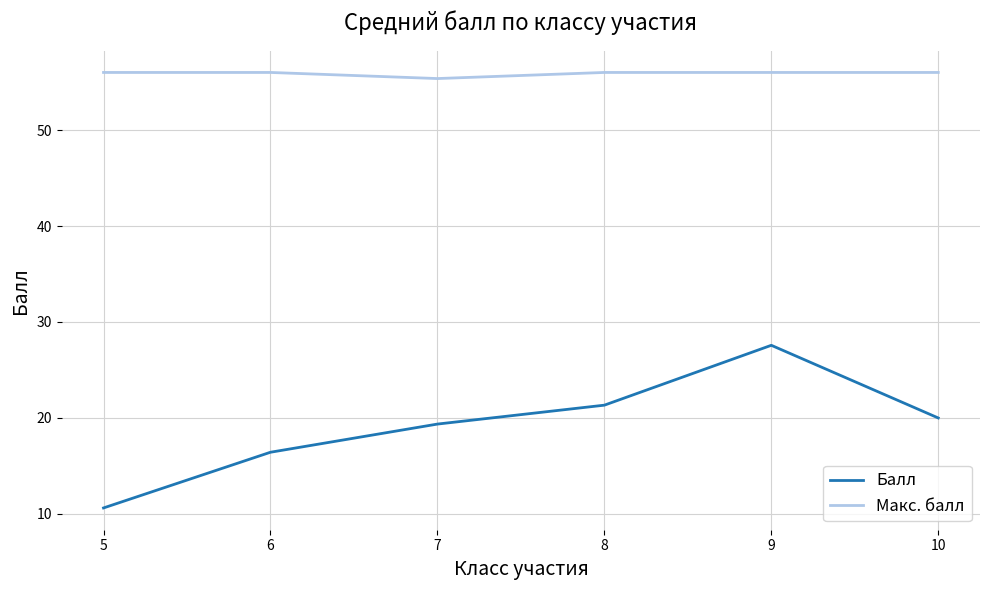

What is the difference between the Балл values at 9 and 10?

7.6